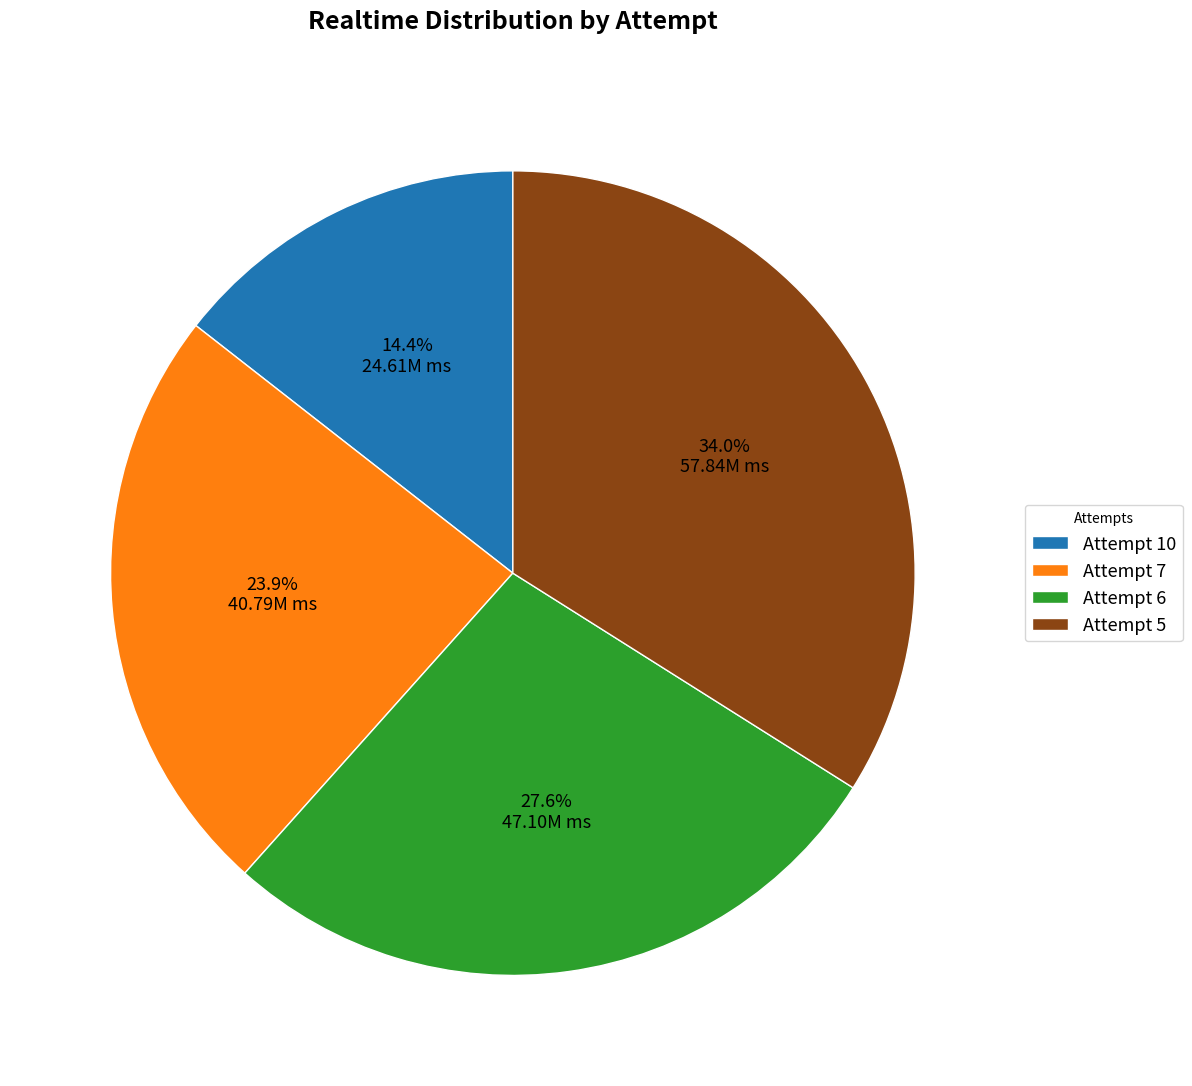

What is the largest slice in the pie chart?

Attempt 5